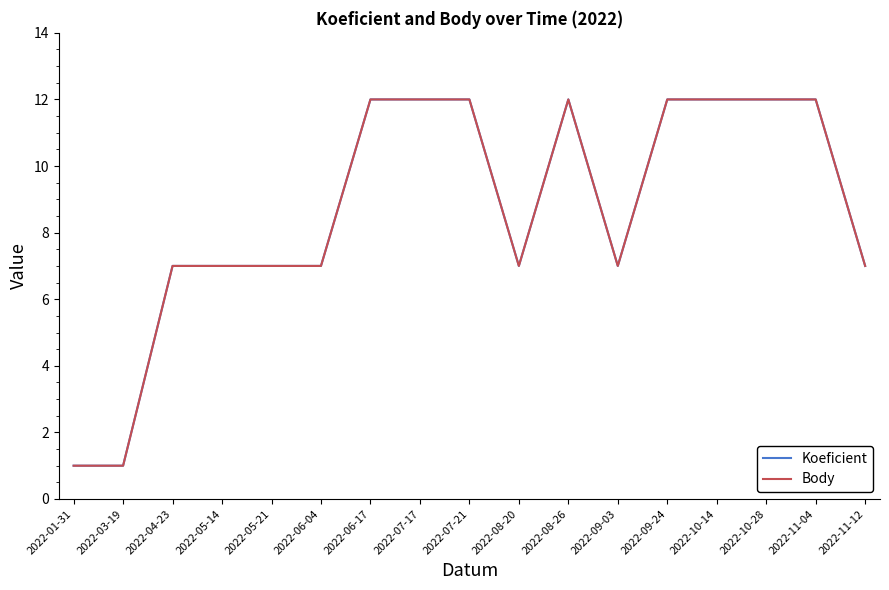

How many lines are shown in the chart?

2